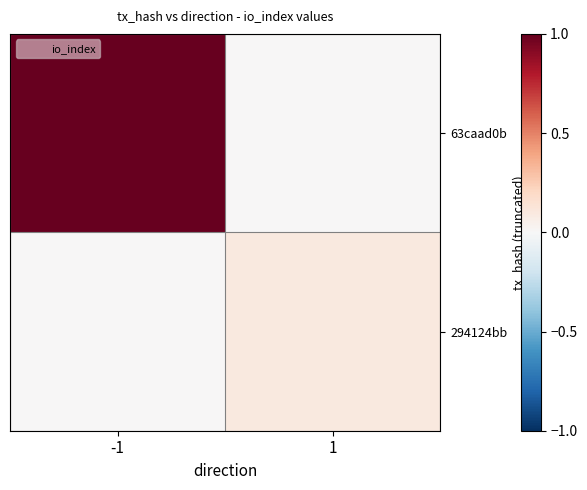

At -1, list the series in order from smallest to largest.

294124bb, 63caad0b